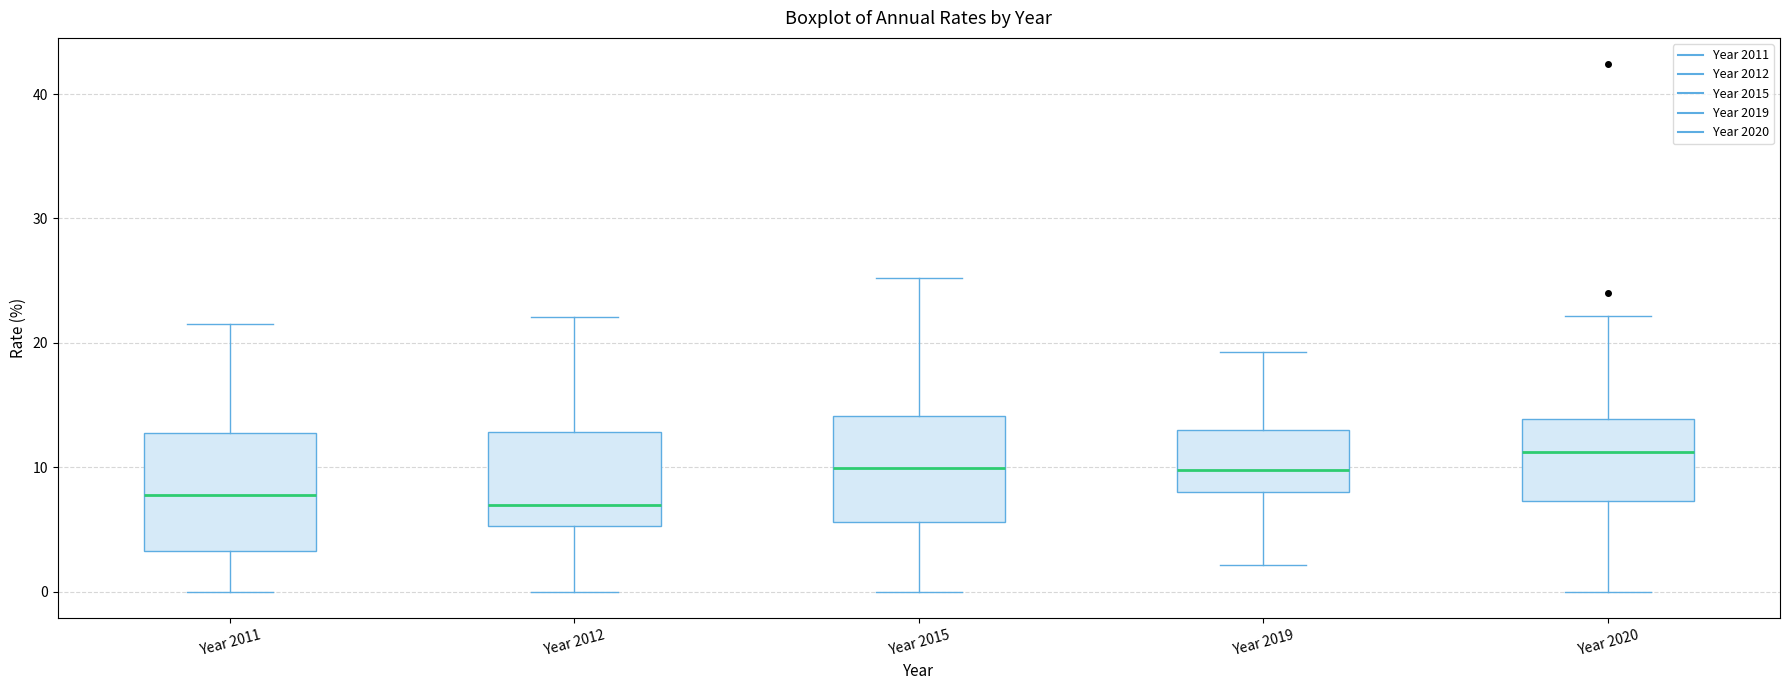

Reading left to right, transcribe this box plot: for each box, give where its median line is, the range the box spans, and where its two whiskers end, as read against the y-axis. The values are not printed on the chart, so give them approximately, as read against the axis.

Year 2011: median 8, box 3 to 13, whiskers 0 to 22
Year 2012: median 7, box 5 to 13, whiskers 0 to 22
Year 2015: median 10, box 6 to 14, whiskers 0 to 25
Year 2019: median 10, box 8 to 13, whiskers 2 to 19
Year 2020: median 11, box 7 to 14, whiskers 0 to 22